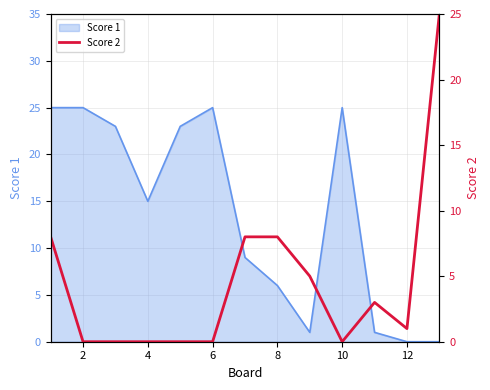

What is the maximum value shown in the chart?

25